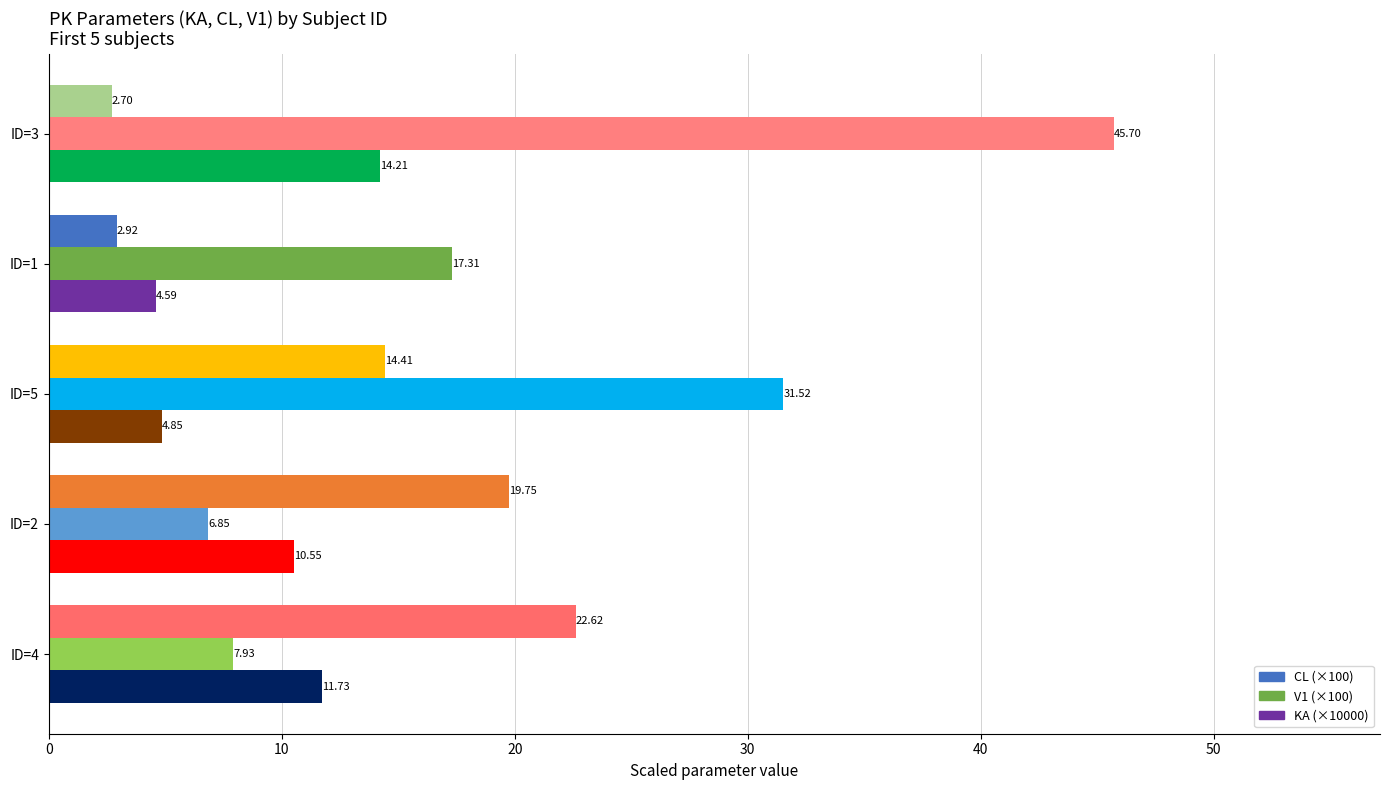

At which category is the sum across all series the highest?

ID=3